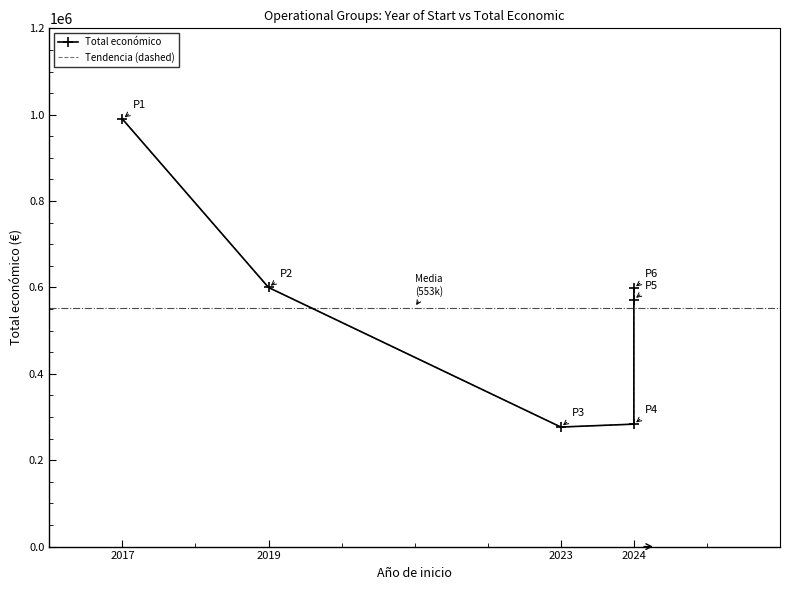

At which category is the sum across all series the highest?

2017